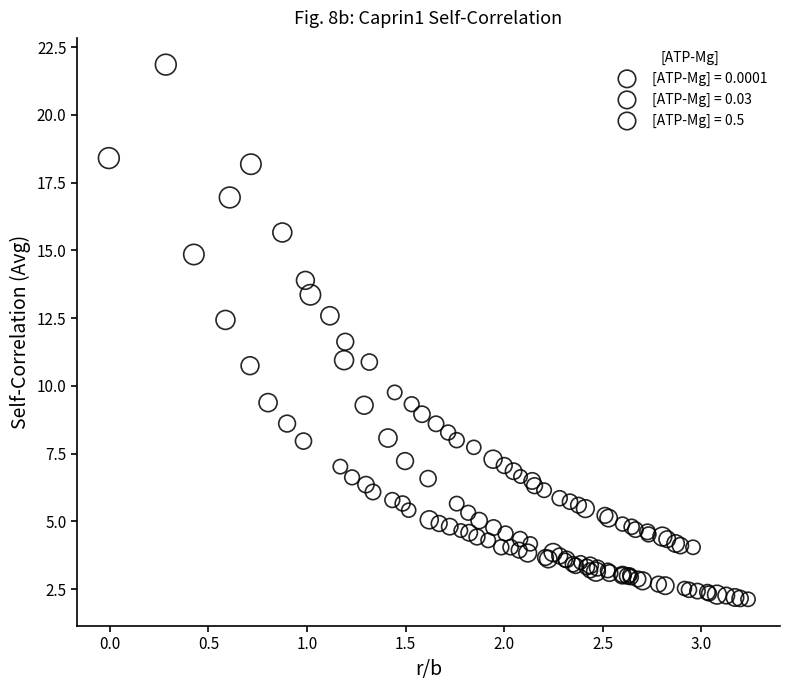

Which series has the largest Y range (max minus min)?

[ATP-Mg] = 0.03